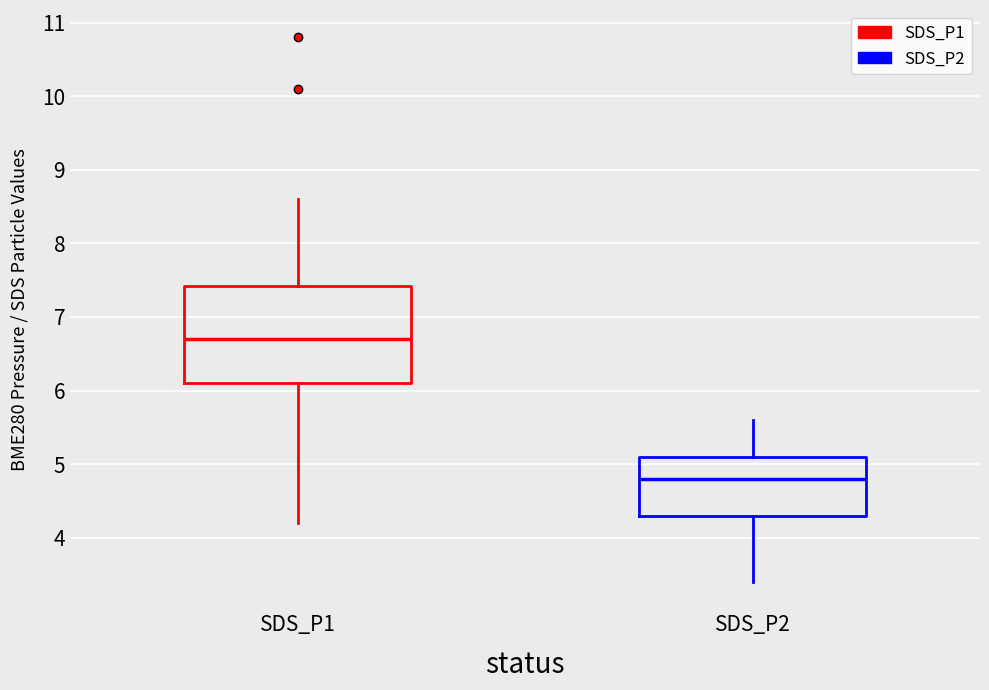

Reading left to right, transcribe this box plot: for each box, give where its median line is, the range the box spans, and where its two whiskers end, as read against the y-axis. The values are not printed on the chart, so give them approximately, as read against the axis.

SDS_P1: median 6.7, box 6.1 to 7.4, whiskers 4.2 to 8.6
SDS_P2: median 4.8, box 4.3 to 5.1, whiskers 3.4 to 5.6